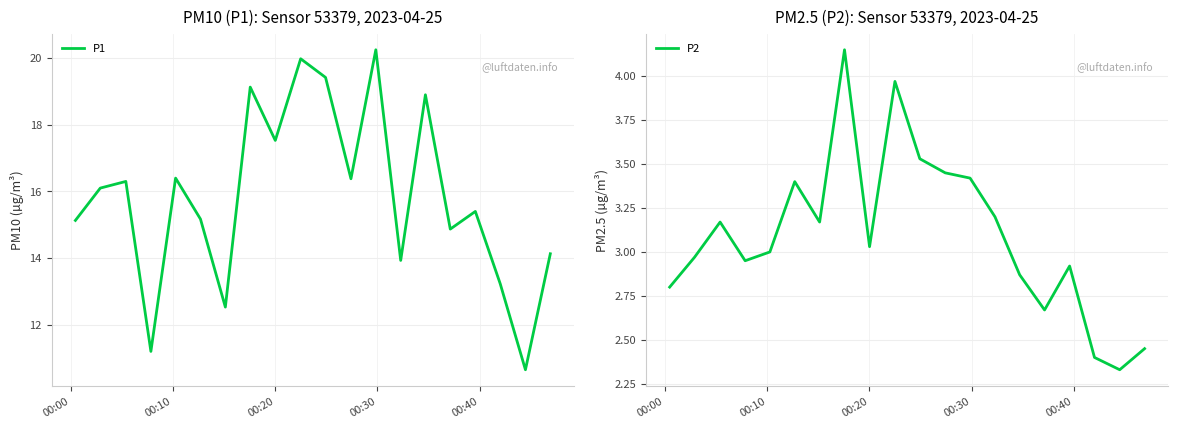

Reading left to right, transcribe all the data shown in this chart.

P1: 15.1	16.1	16.3	11.2	16.4	15.2	12.5	19.1	17.5	20.0	19.4	16.4	20.2	13.9	18.9	14.9	15.4	13.2	10.7	14.1
P2: 2.8	3.0	3.2	3.0	3.0	3.4	3.2	4.2	3.0	4.0	3.5	3.5	3.4	3.2	2.9	2.7	2.9	2.4	2.3	2.5